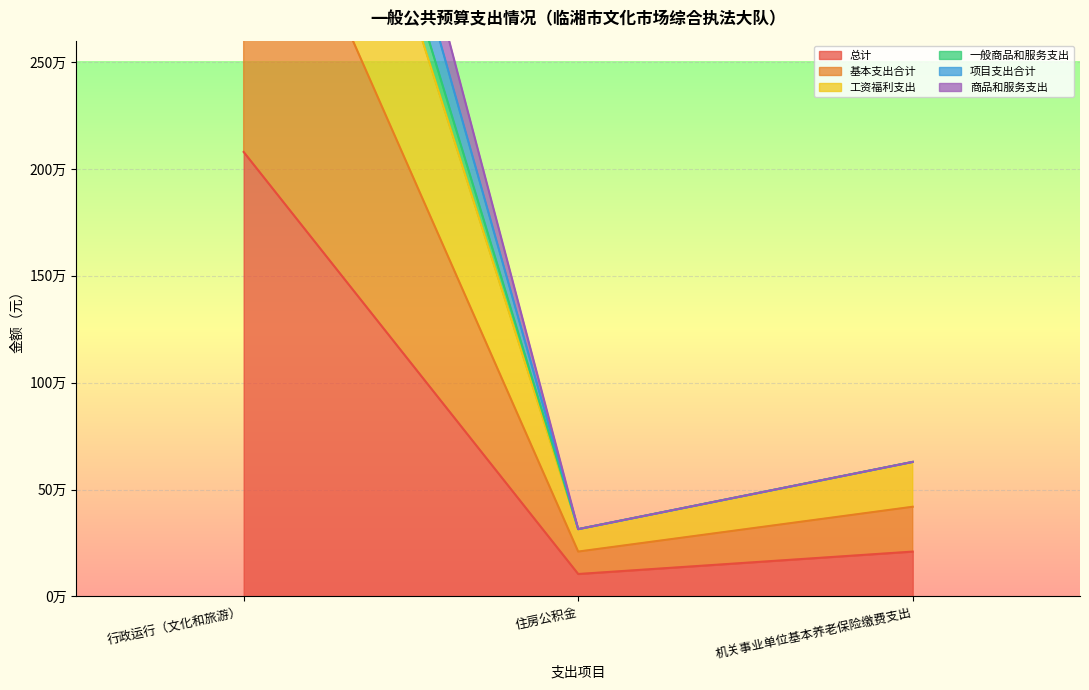

At which label is 工资福利支出 closest to 2876206?

机关事业单位基本养老保险缴费支出